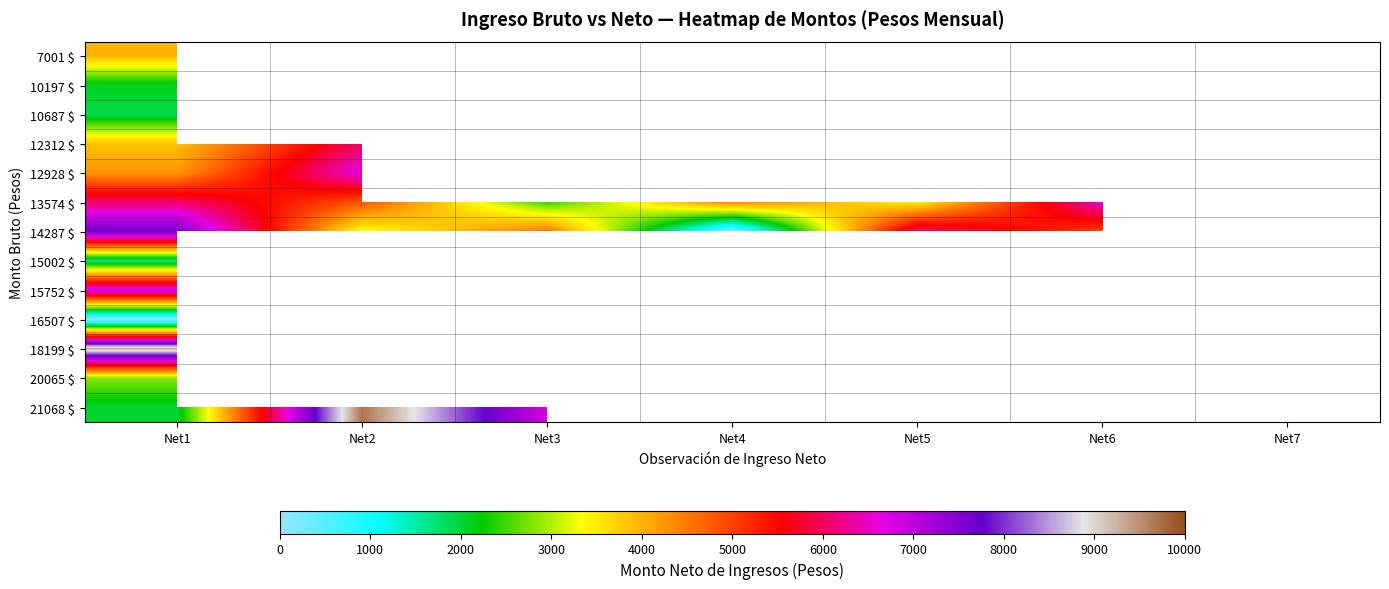

Rank the series by their maximum value, from highest to lowest.

21068 $, 18199 $, 14287 $, 15752 $, 12928 $, 13574 $, 12312 $, 7001 $, 20065 $, 10197 $, 10687 $, 15002 $, 16507 $